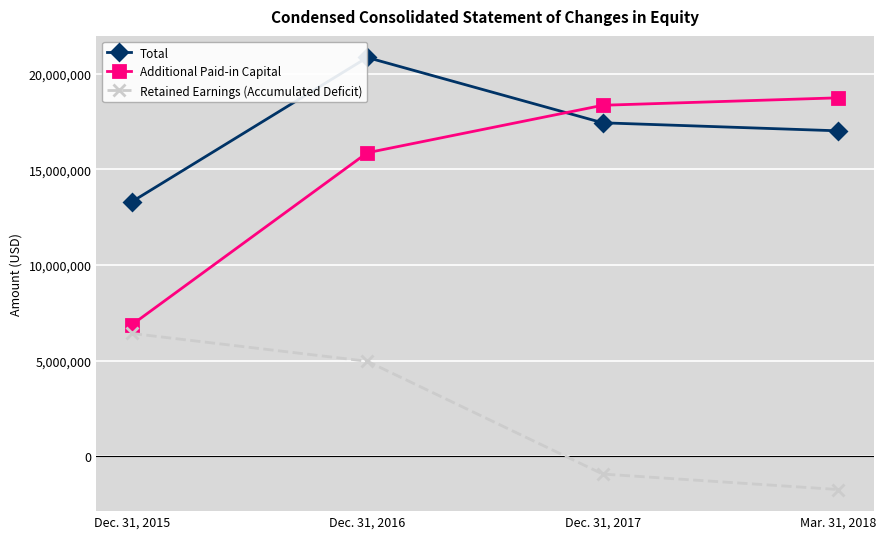

Between Dec. 31, 2017 and Mar. 31, 2018, which series saw the biggest shift?

Retained Earnings (Accumulated Deficit)